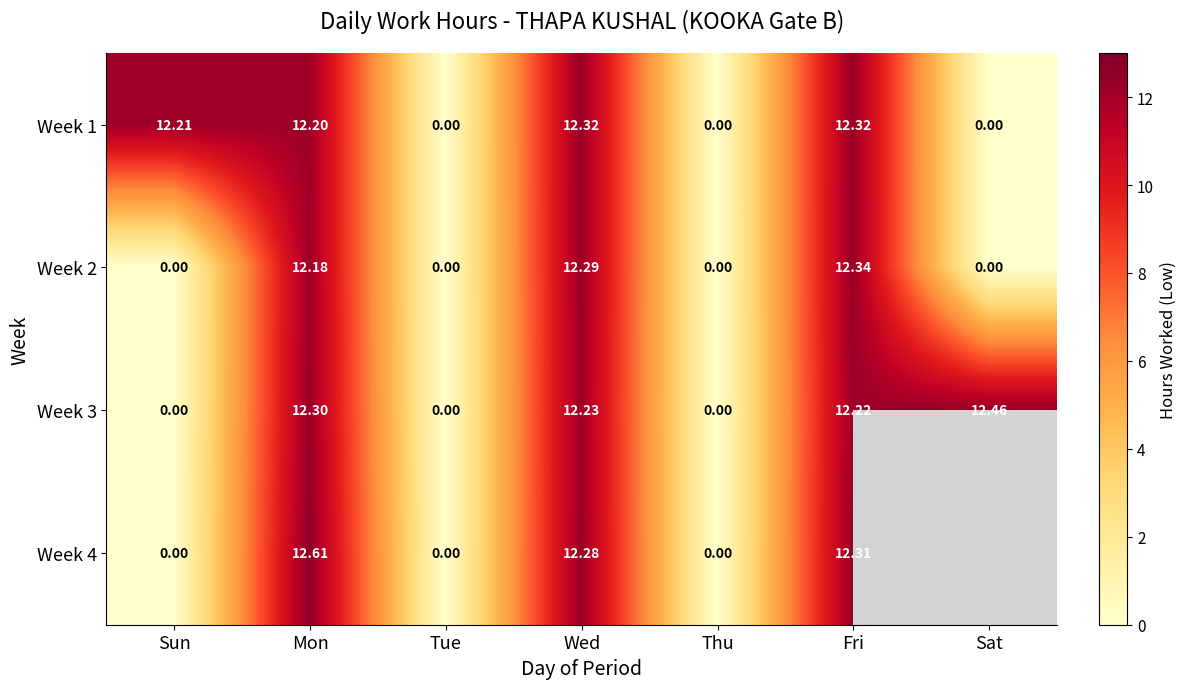

Where does the Week 3 series first go above 12?

Mon